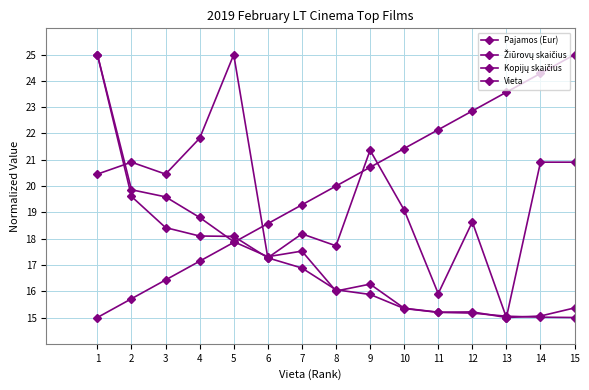

Where do Vieta and Pajamos (Eur) first cross each other?

5 and 6